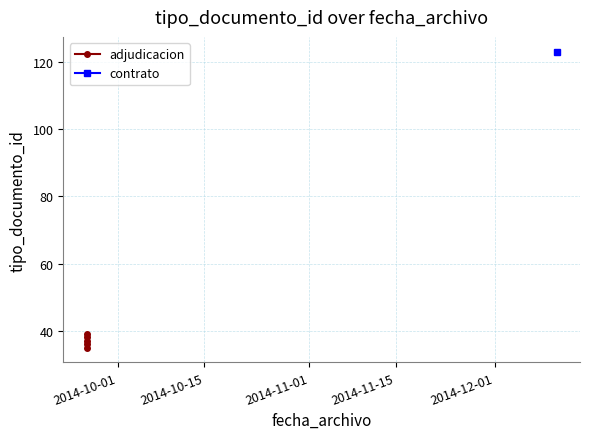

How many data points are less than 37?

2